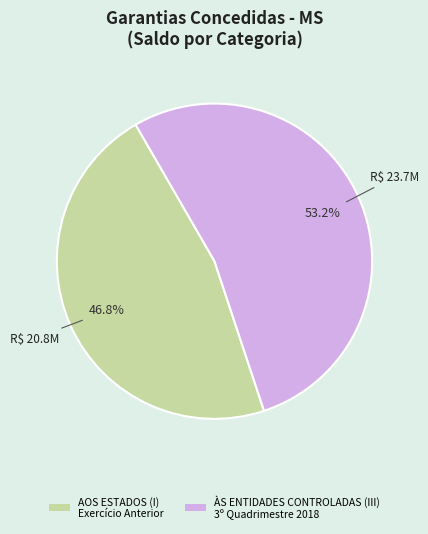

How many slices are in this pie chart?

2